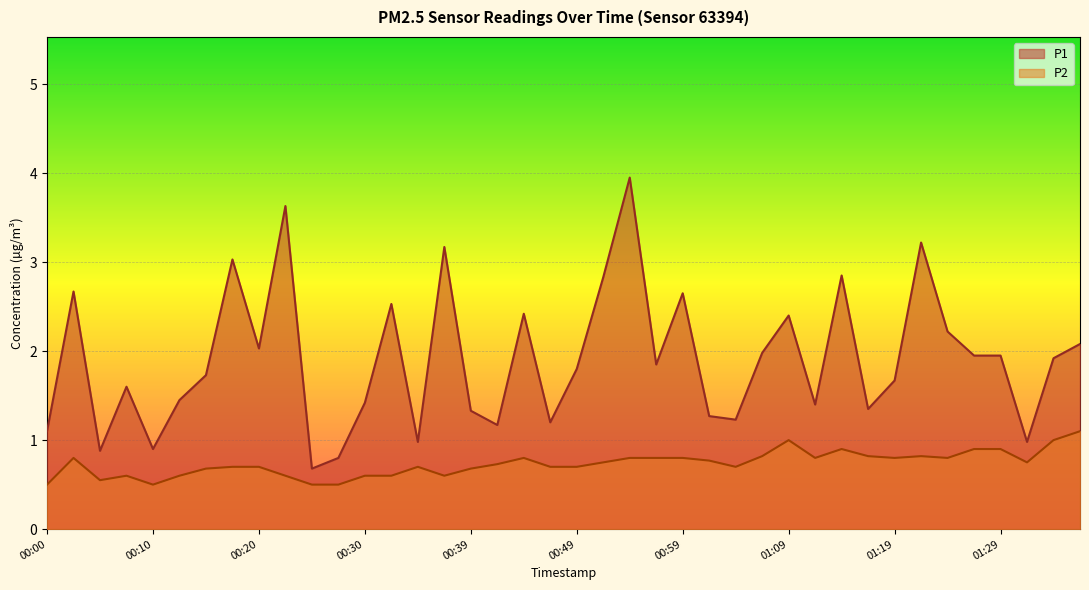

List the series in order of their overall mean, lowest first.

P2, P1